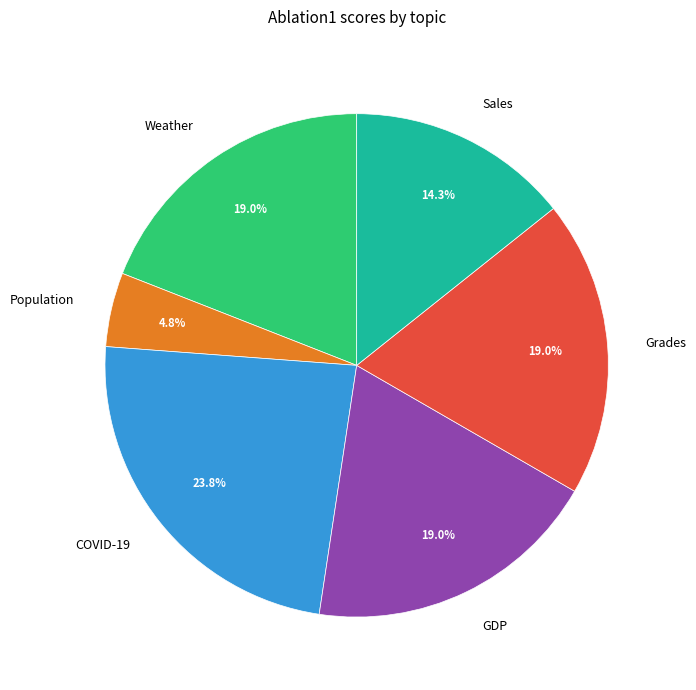

Which has a higher value, GDP or Sales?

GDP